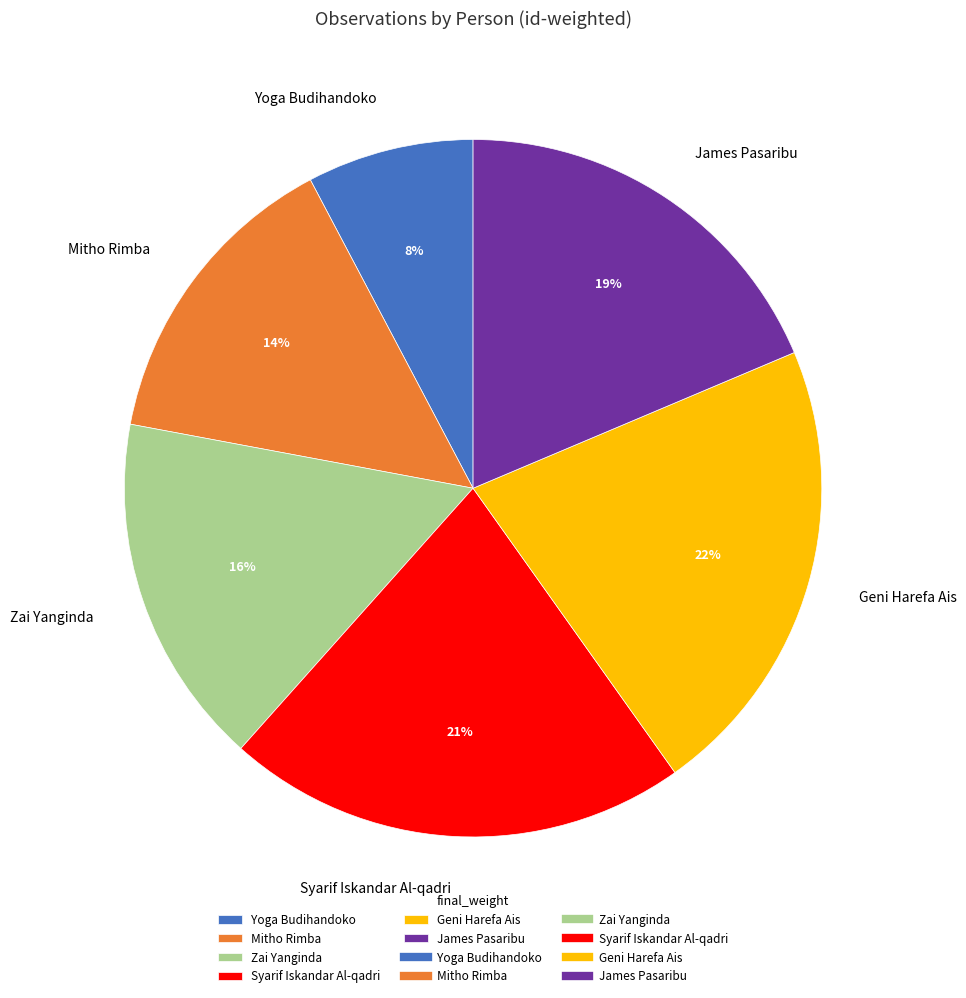

Count the number of slices in the pie.

6